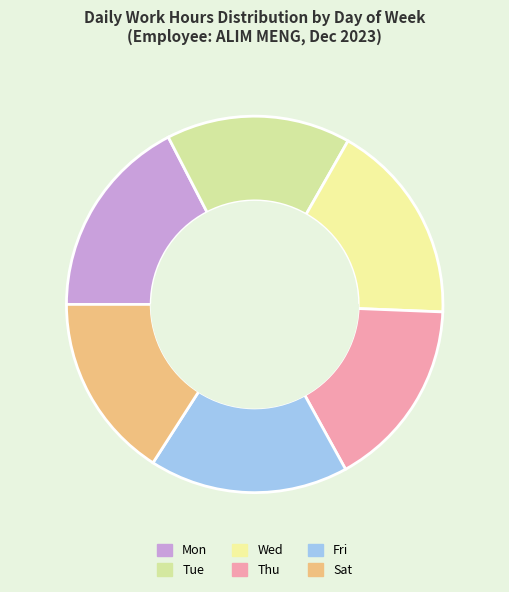

To the nearest percent, what portion does Thu represent?

16%